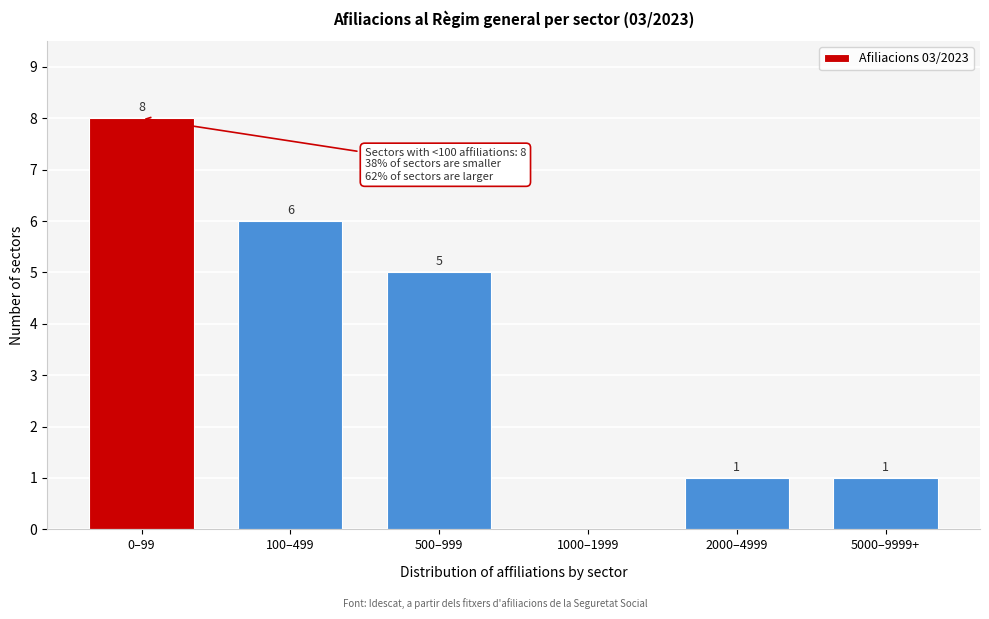

Reading left to right, extract all data points from this chart.

0–99=8	100–499=6	500–999=5	1000–1999=0	2000–4999=1	5000–9999+=1